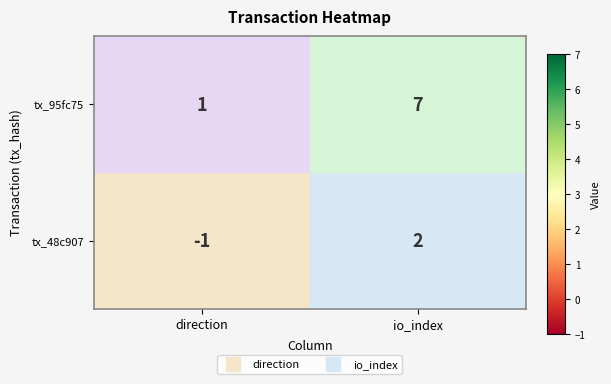

Rank the series by their maximum value, from lowest to highest.

tx_48c907, tx_95fc75